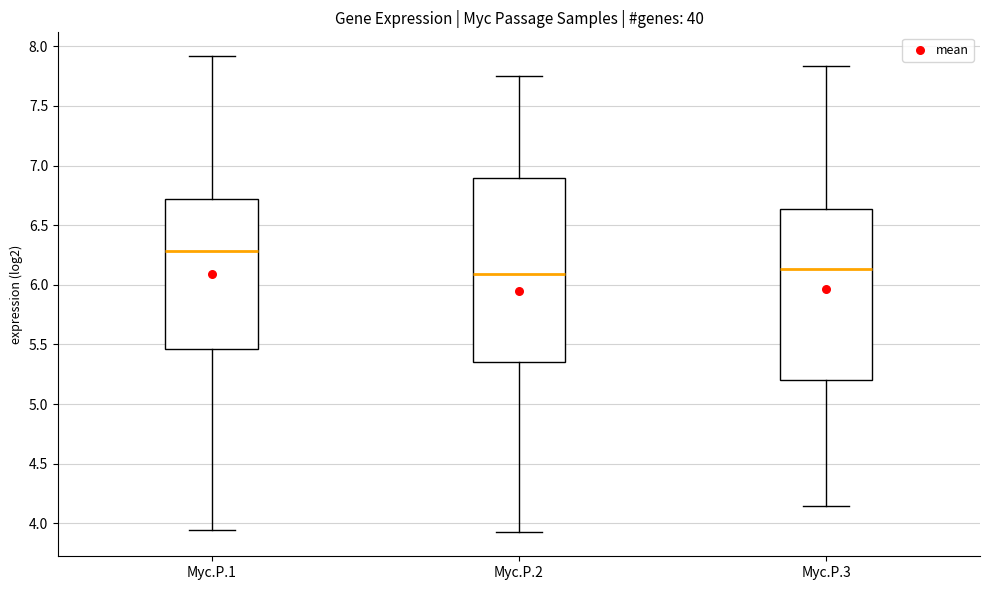

Reading left to right, read every box against the y-axis: the position of its median line, the range the box covers, and the ends of its whiskers. The values are not printed on the chart, so give them approximately, as read against the axis.

Myc.P.1: median 6.30, box 5.45 to 6.70, whiskers 3.95 to 7.90
Myc.P.2: median 6.10, box 5.35 to 6.90, whiskers 3.90 to 7.75
Myc.P.3: median 6.15, box 5.20 to 6.65, whiskers 4.15 to 7.85